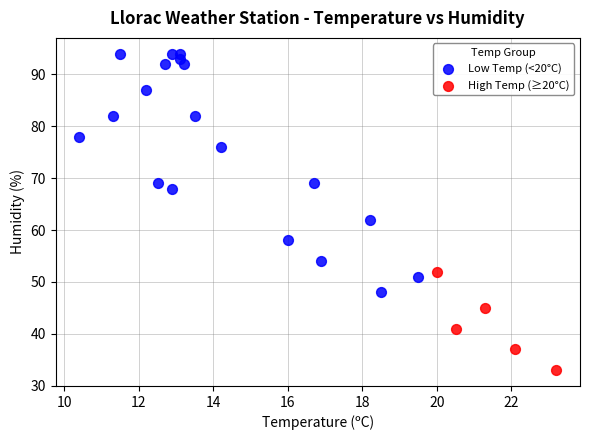

What are all the series names shown in the legend?

Low Temp (<20°C), High Temp (≥20°C)